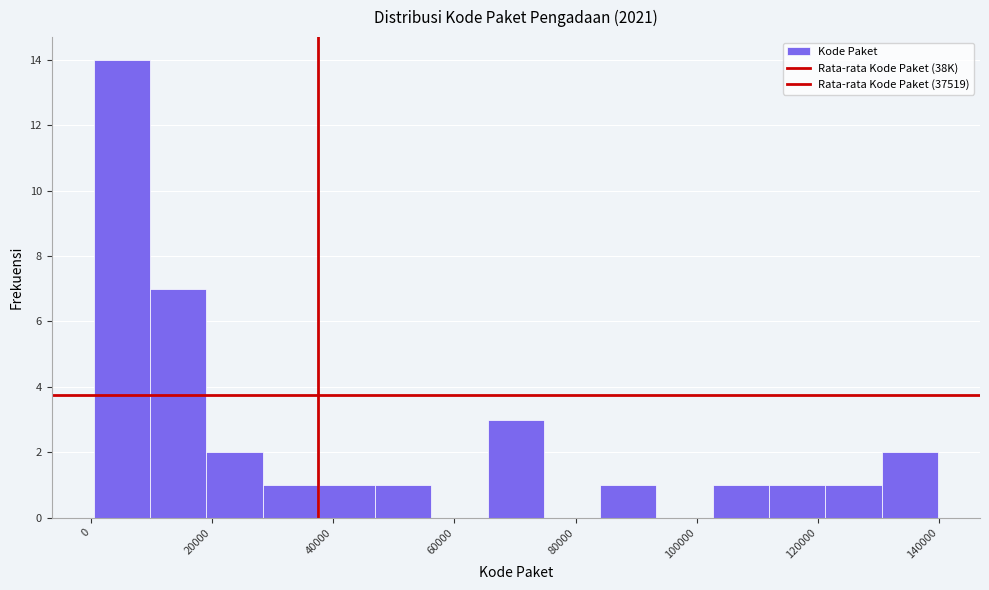

Over which range of the x-axis is the bar tallest?

0 to 10000